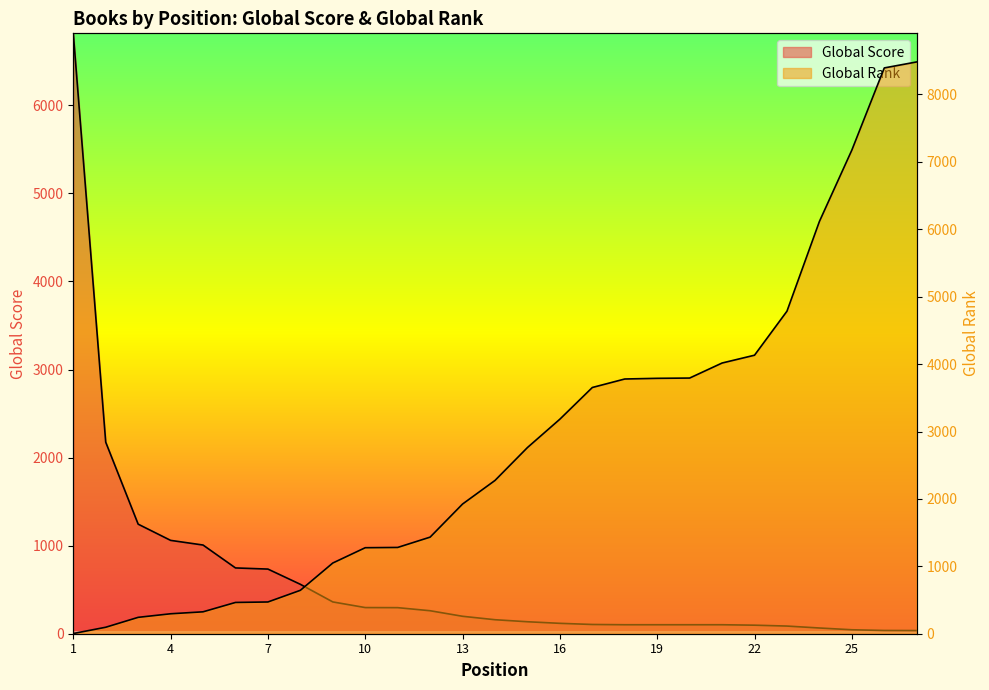

How many lines are shown in the chart?

2